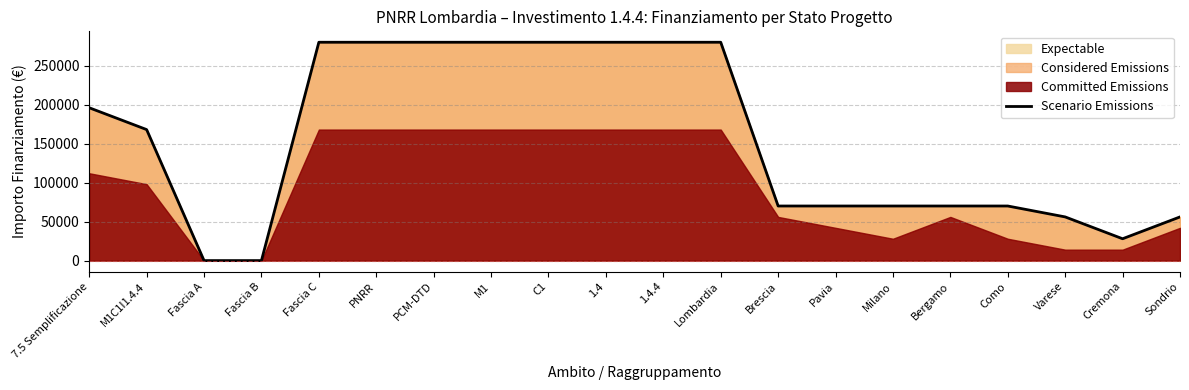

Which has a higher value, Lombardia or 1.4?

Lombardia